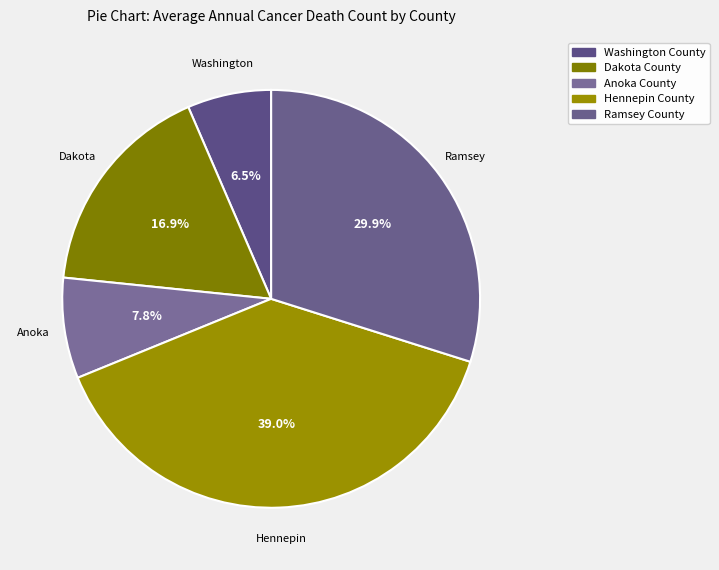

How many slices are in this pie chart?

5